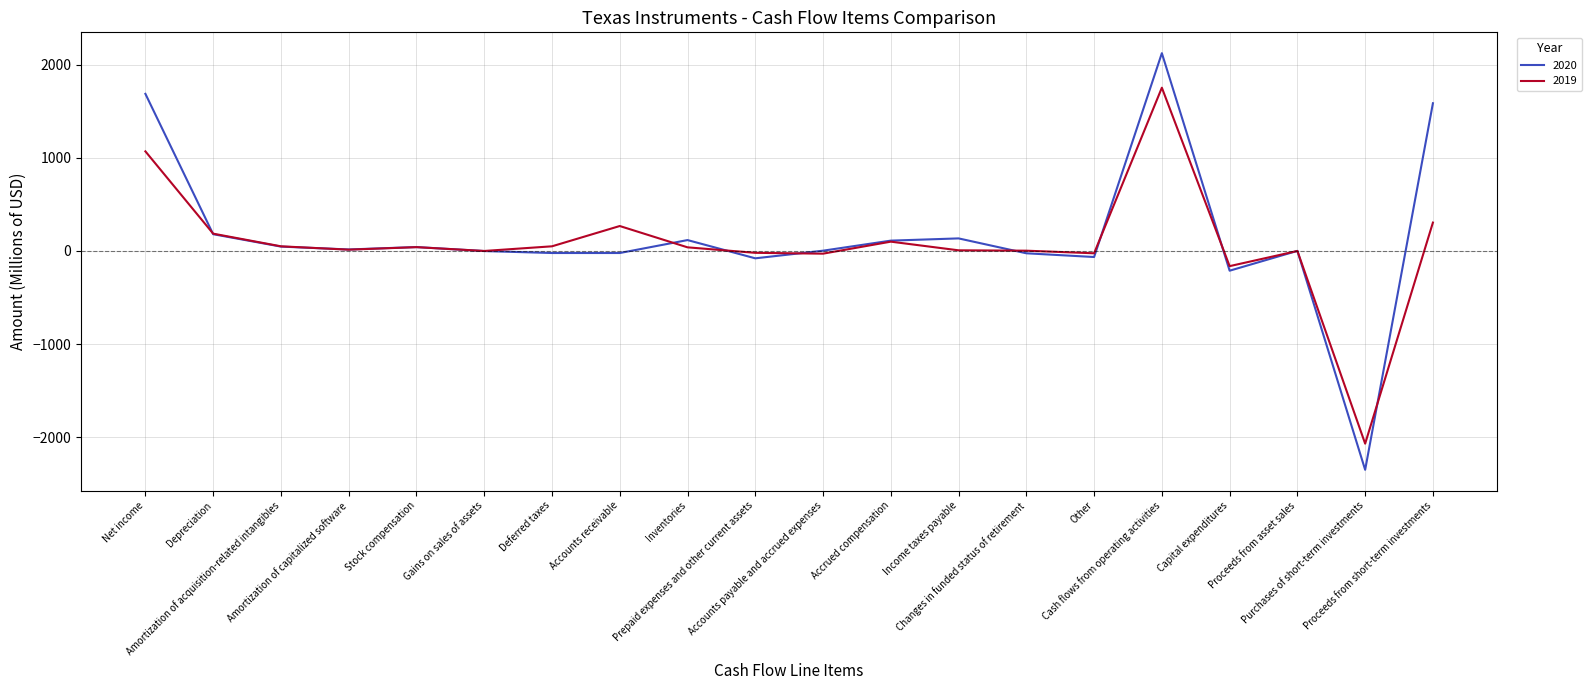

List the series in order of their peak value, highest first.

2020, 2019